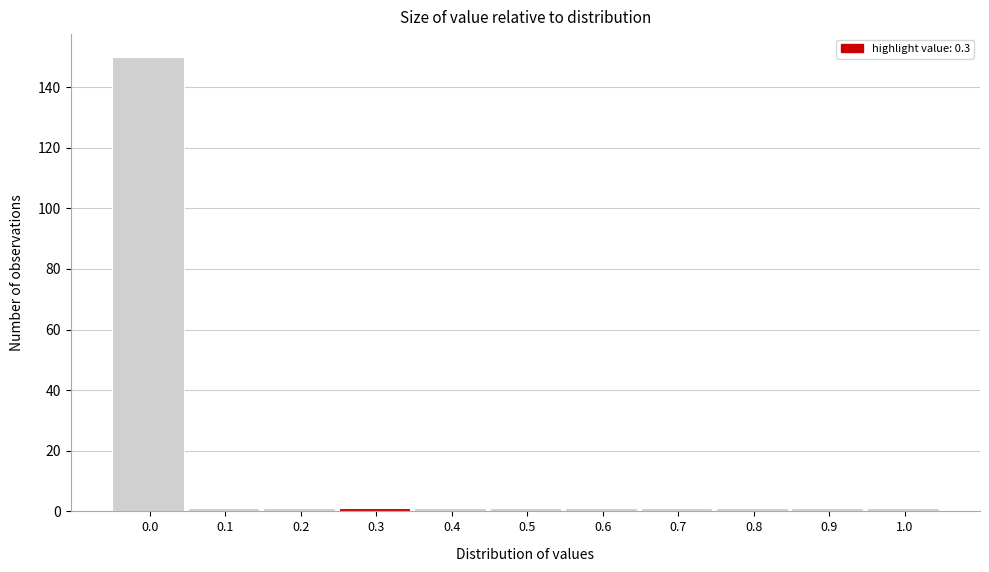

Reading left to right, extract all data points from this chart.

150	1	1	1	1	1	1	1	1	1	1